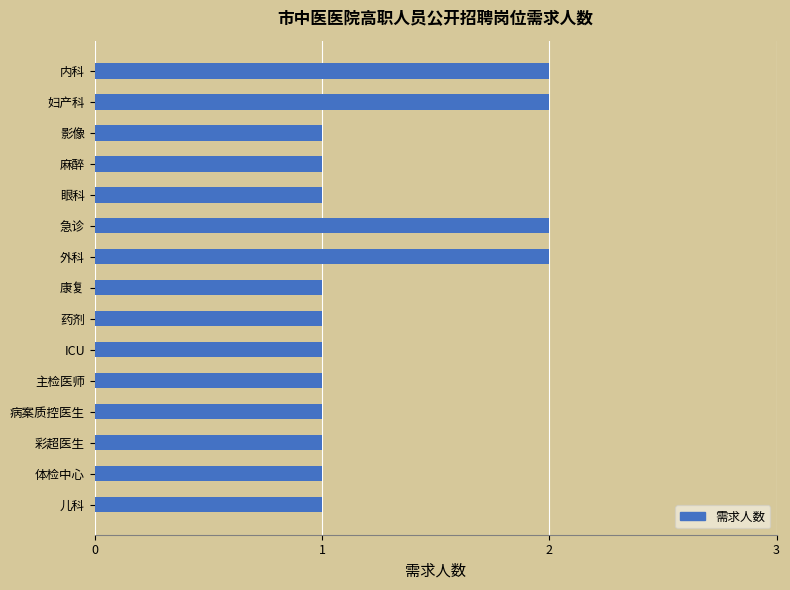

What is the ratio of the value at 彩超医生 to the value at 体检中心?

1.0